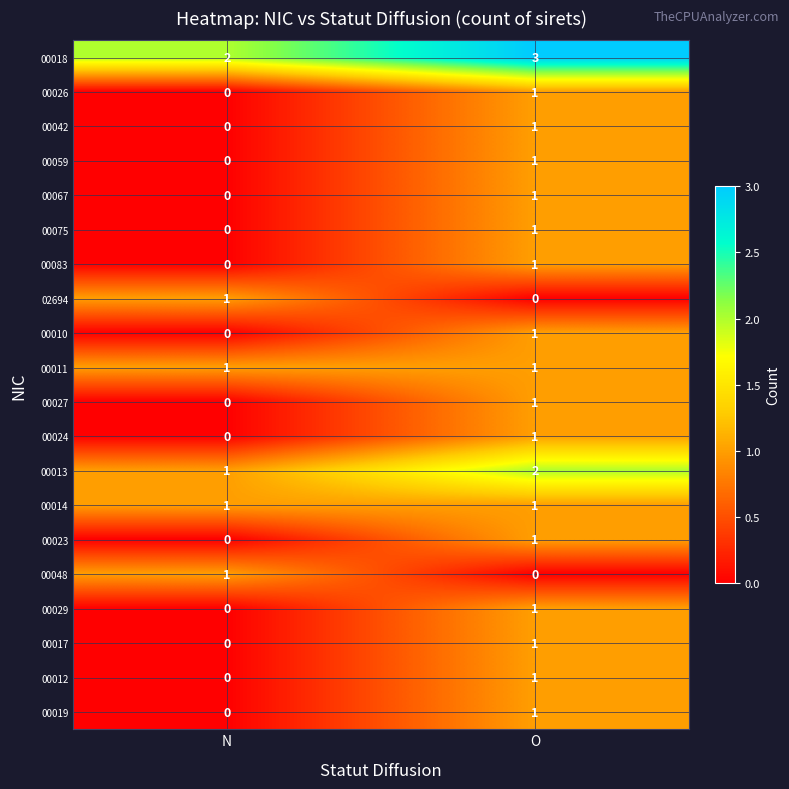

What is the total value across all series at N?

7